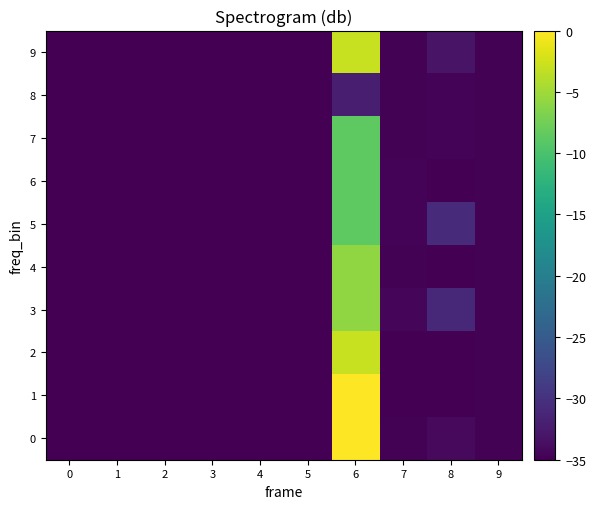

Which category has the highest value across all series?

6